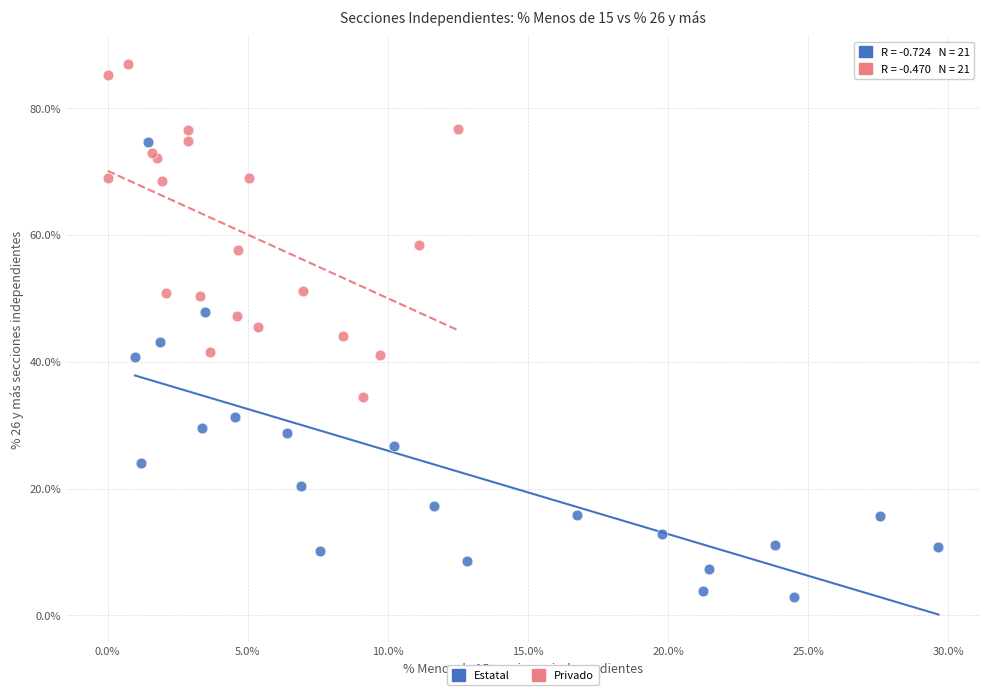

Which series has the largest Y range (max minus min)?

Estatal